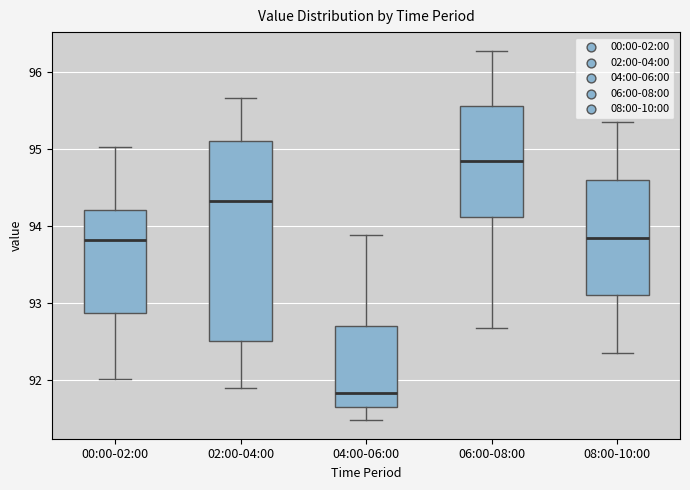

Where does the lower whisker of the box for 08:00-10:00 end on the y-axis? The values are not printed on the chart, so give them approximately, as read against the axis.

92.4